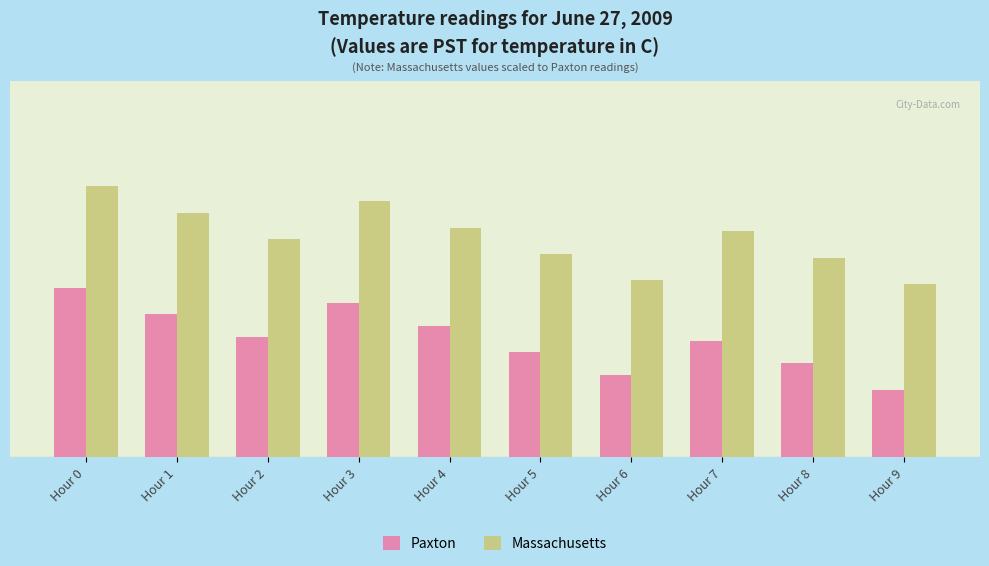

The Massachusetts series shows 10.7 at Hour 1. True or false?

True